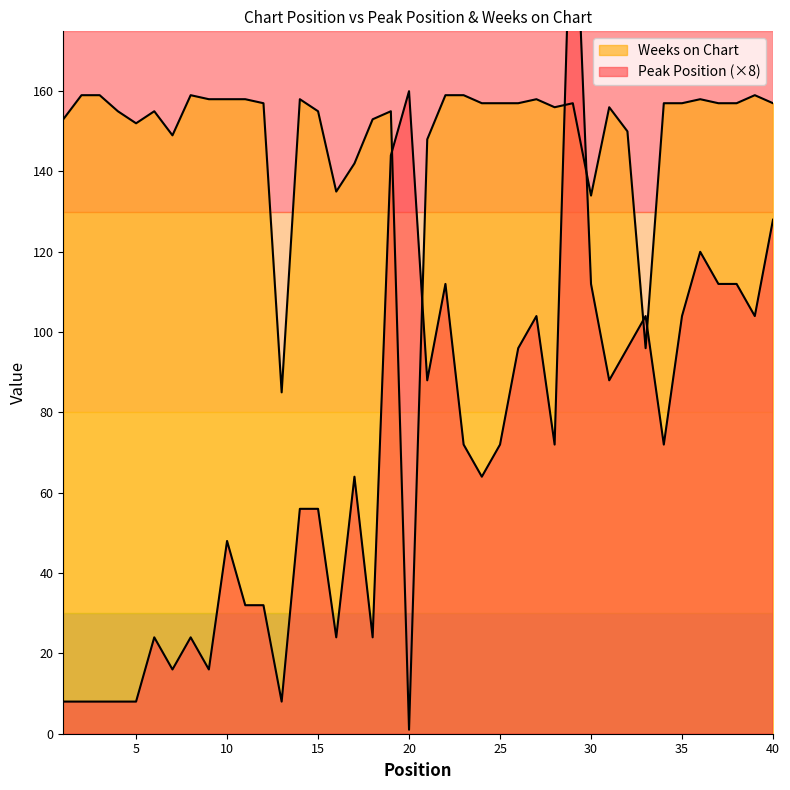

What is the value of the Weeks on Chart point at the 26th from the left?

157